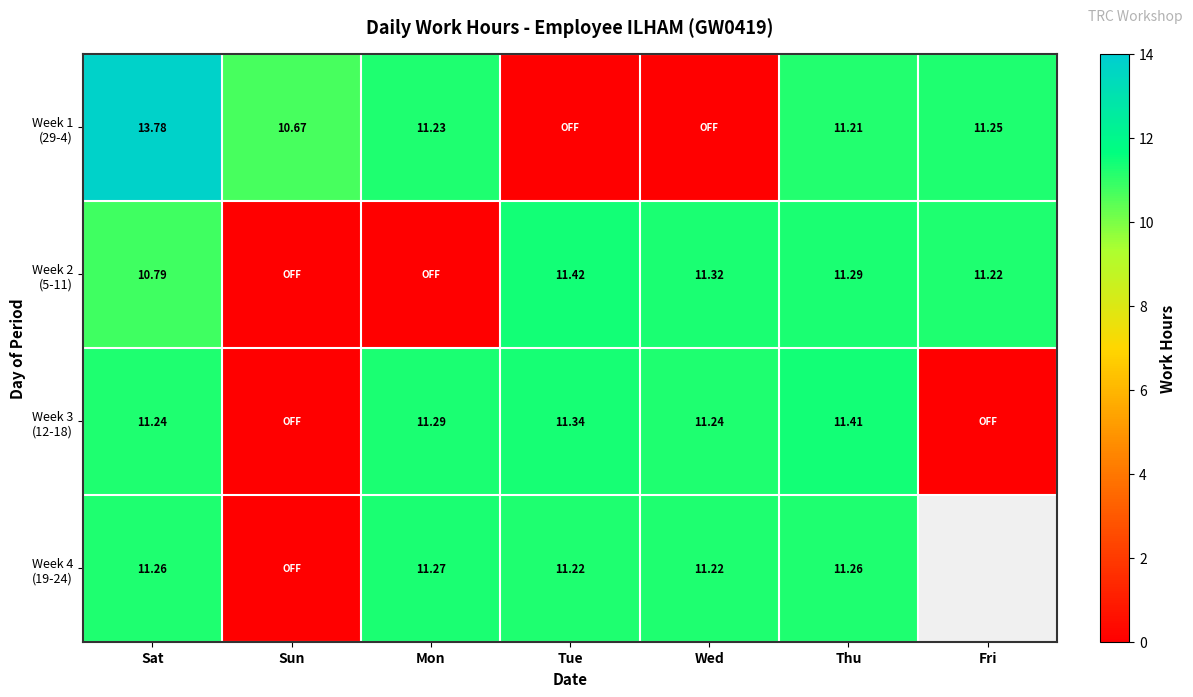

What is the approximate value of Week 1 (29-4) at Fri?

11.2